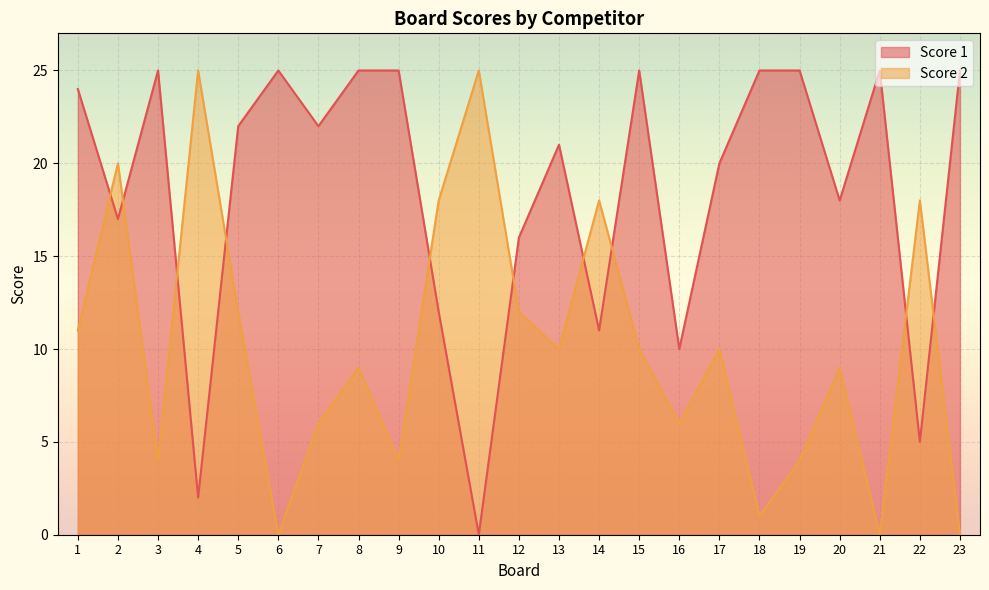

How many lines are shown in the chart?

2